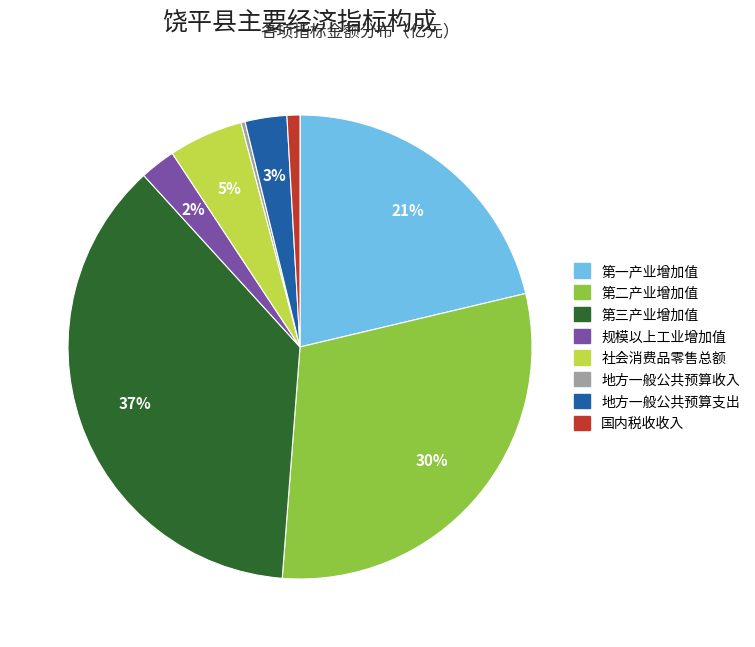

Which has a higher value, 社会消费品零售总额 or 国内税收收入?

社会消费品零售总额